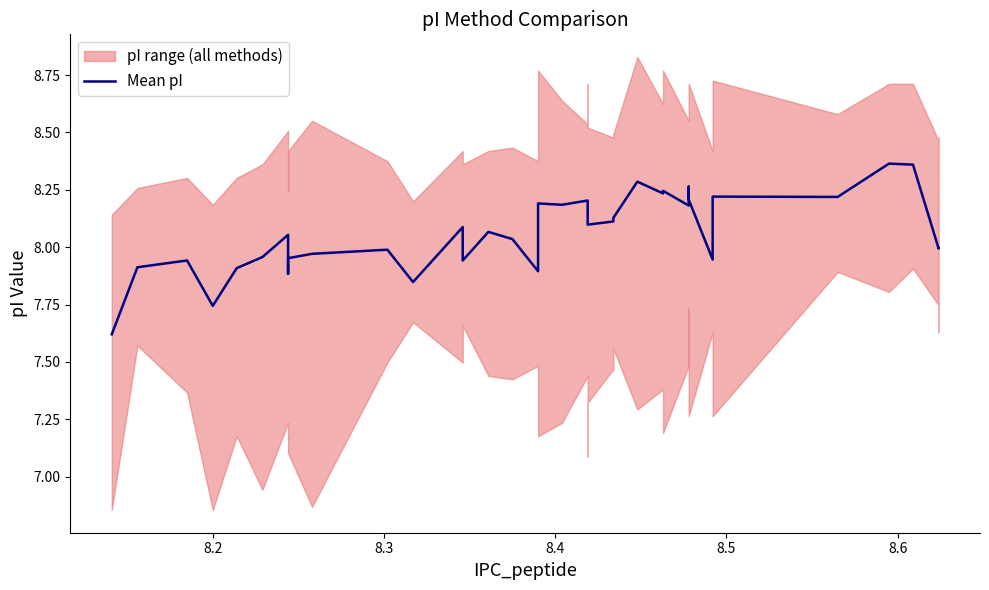

How many data points are less than 8?

16